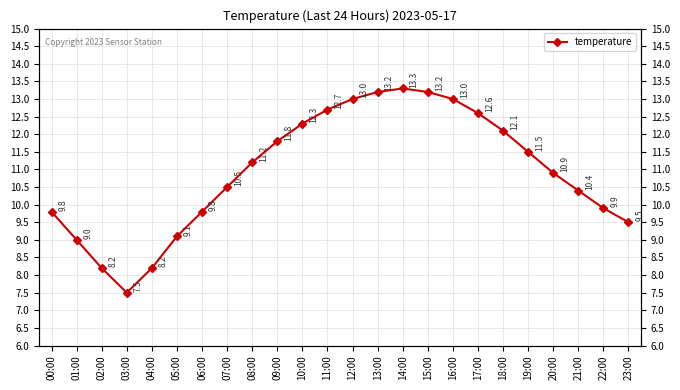

What is the difference between the values at 17:00 and 00:00?

2.8